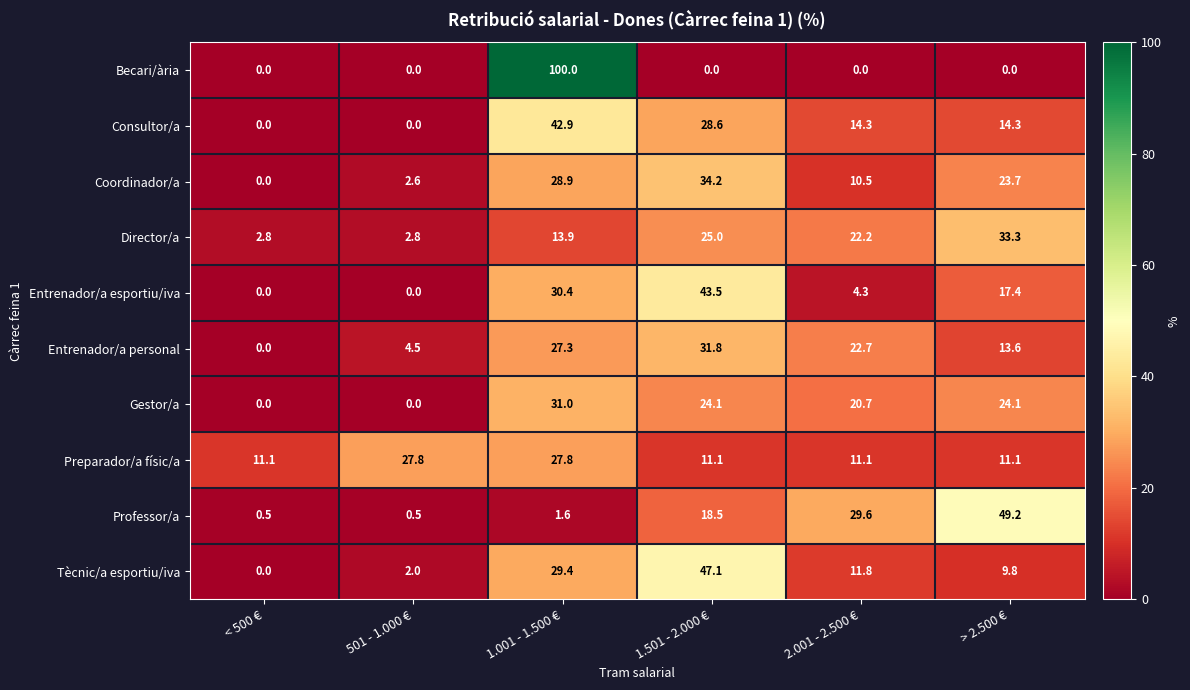

How many values in the Gestor/a series are below 24?

3